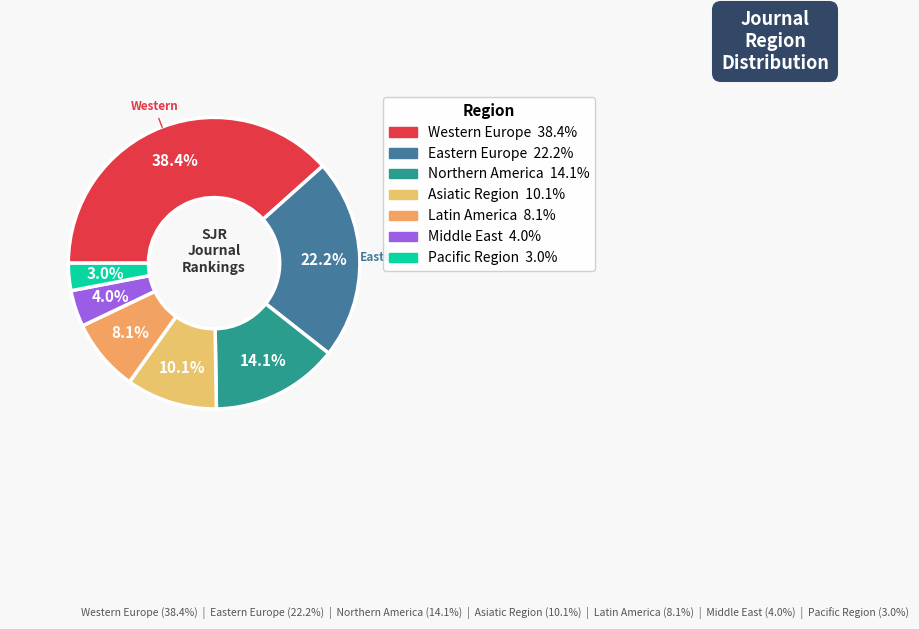

Which has a higher value, Eastern Europe or Asiatic Region?

Eastern Europe